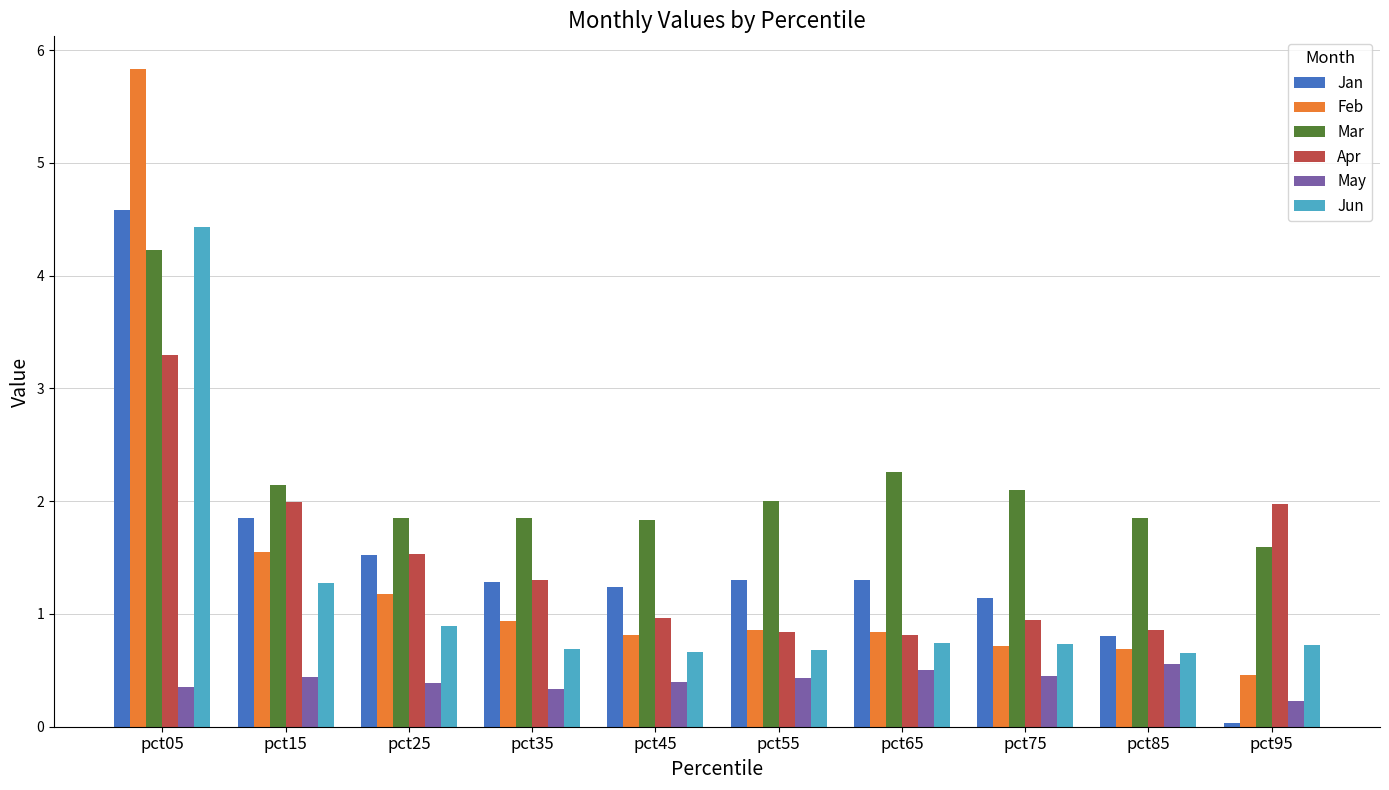

What is the total value across all series at pct75?

6.1